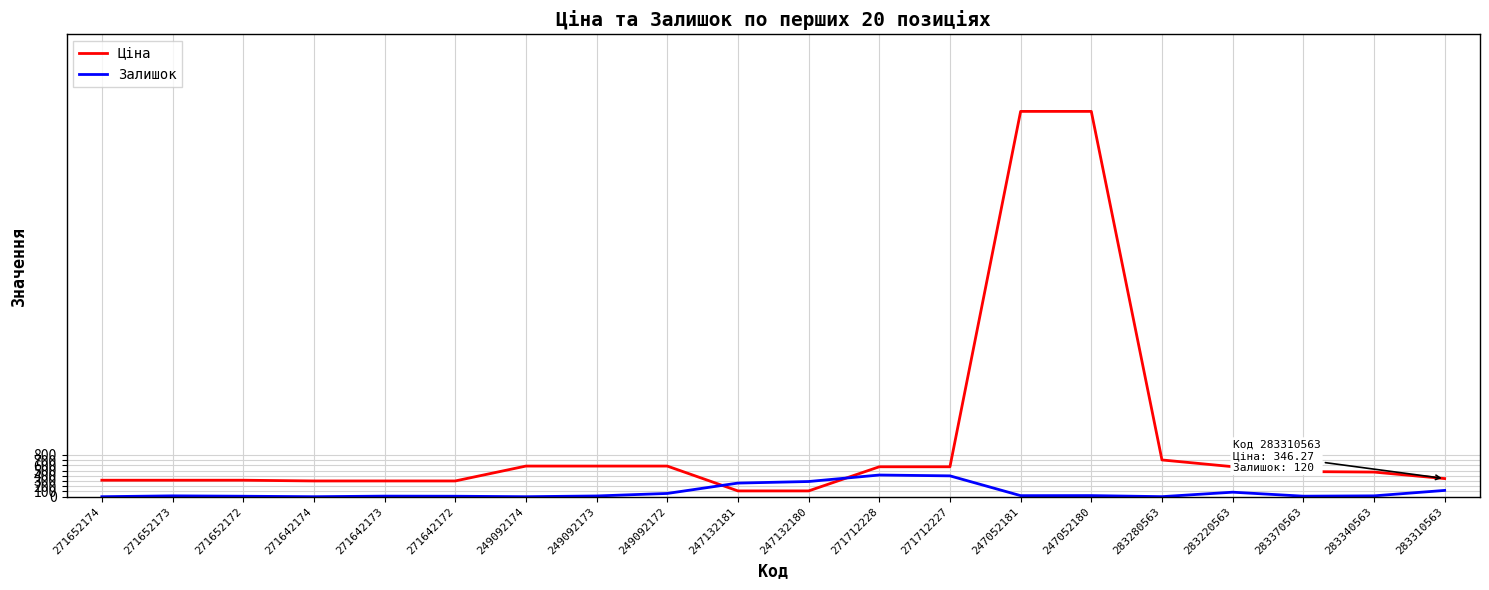

Which series has the largest range (max minus min)?

Ціна